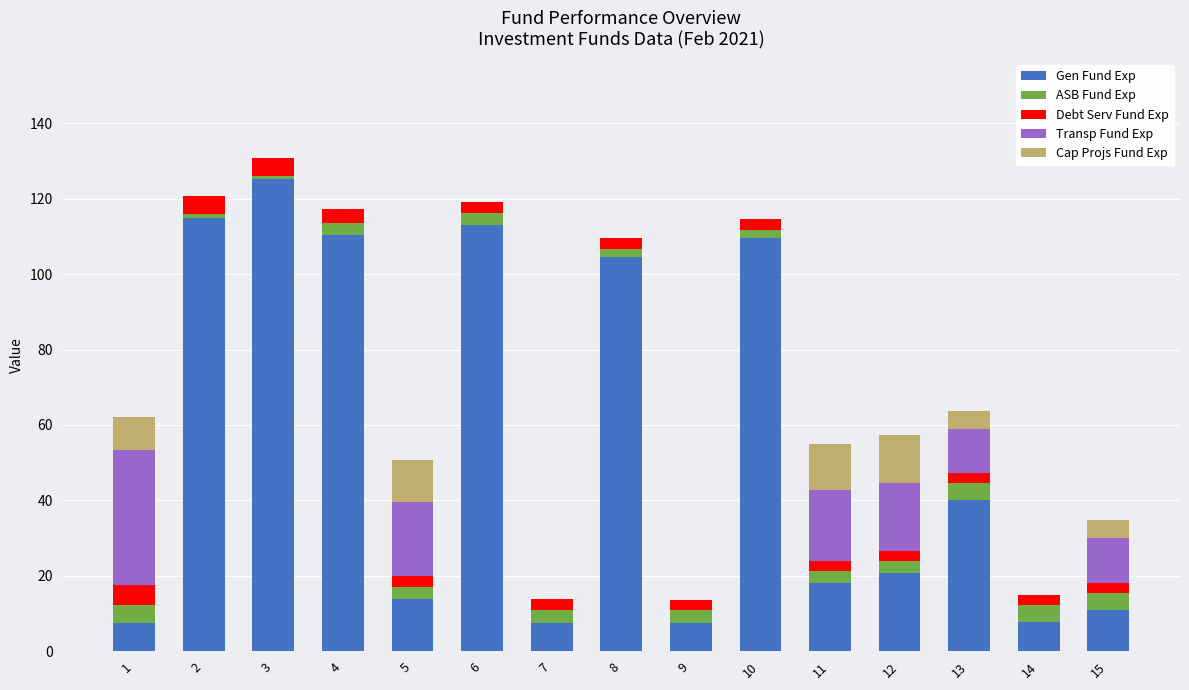

At which label is Gen Fund Exp closest to 66?

13